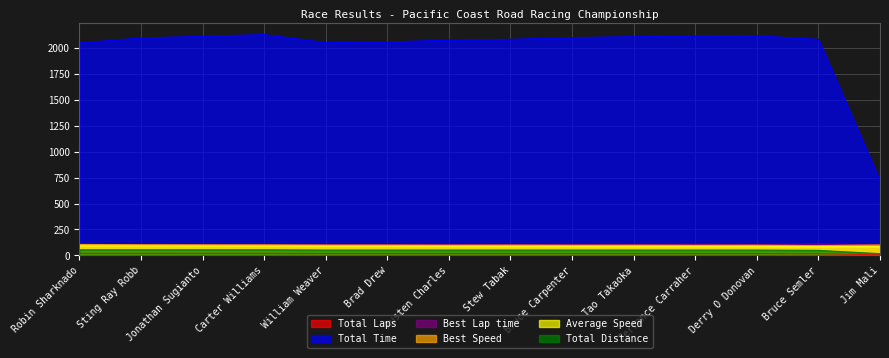

What is the total value across all series at Carter Williams?

2498.3